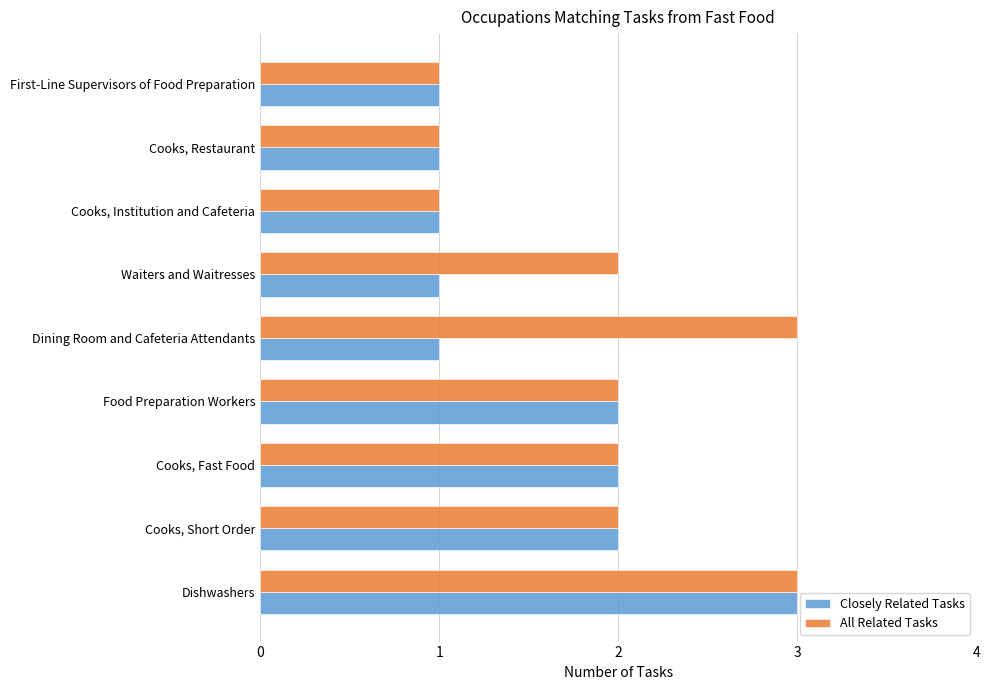

What is the maximum value shown in the chart?

3